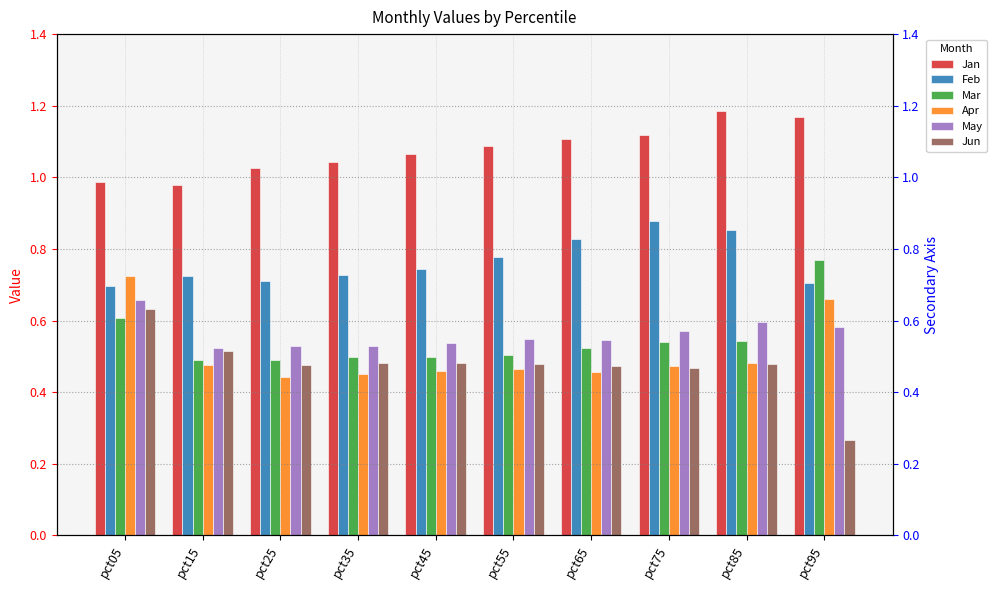

Which category has the lowest value across all series?

pct95